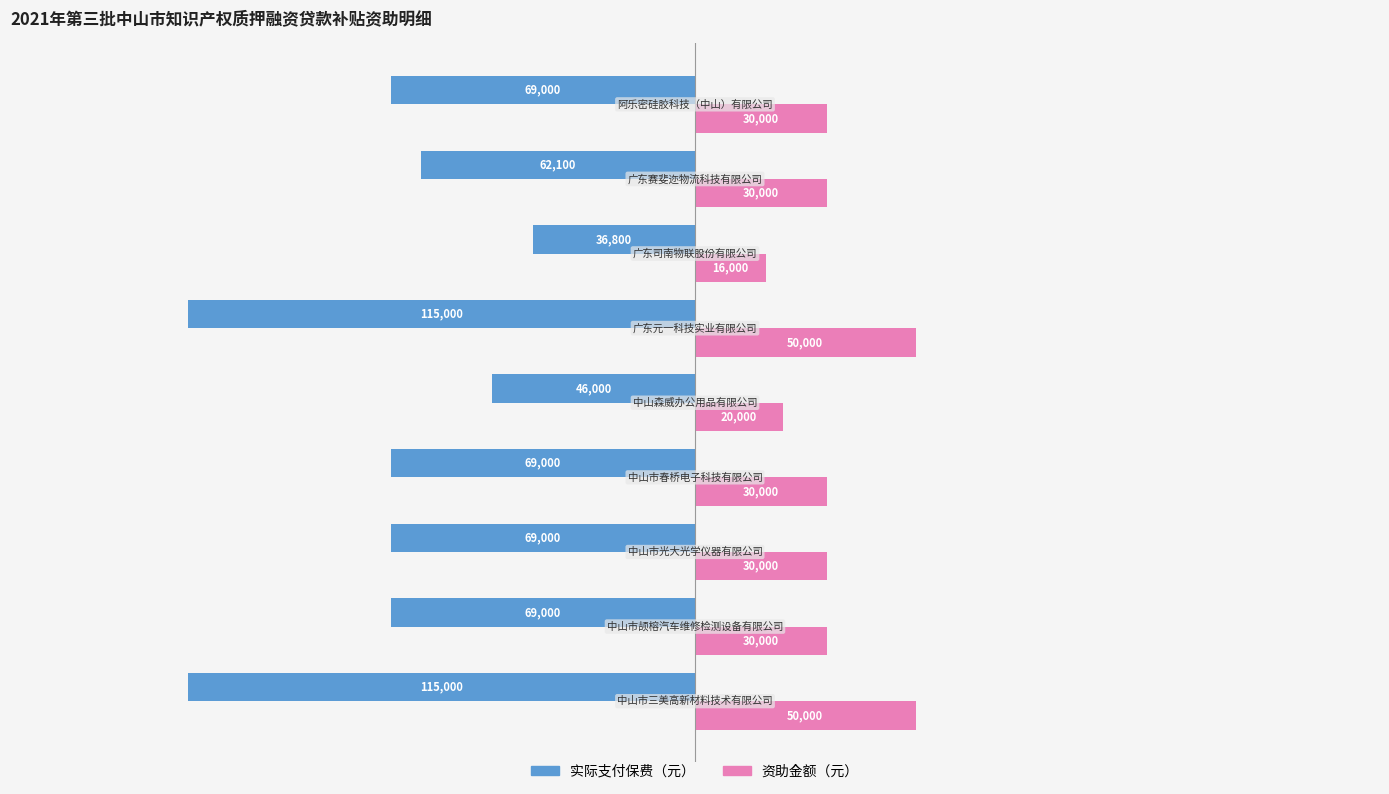

What is the smallest value displayed?

-115000